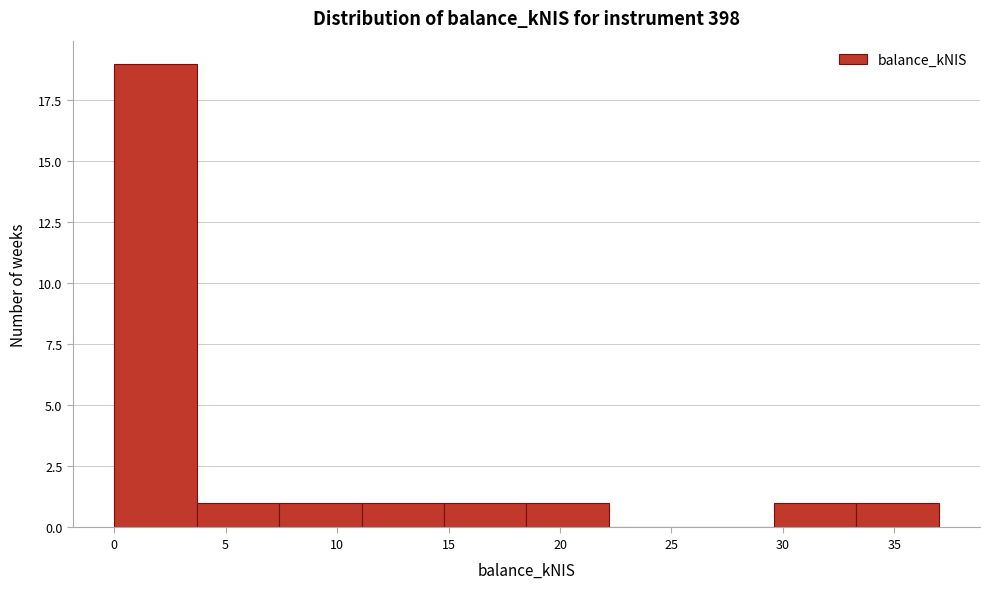

Over which range of the x-axis is the bar tallest?

0.0 to 3.5